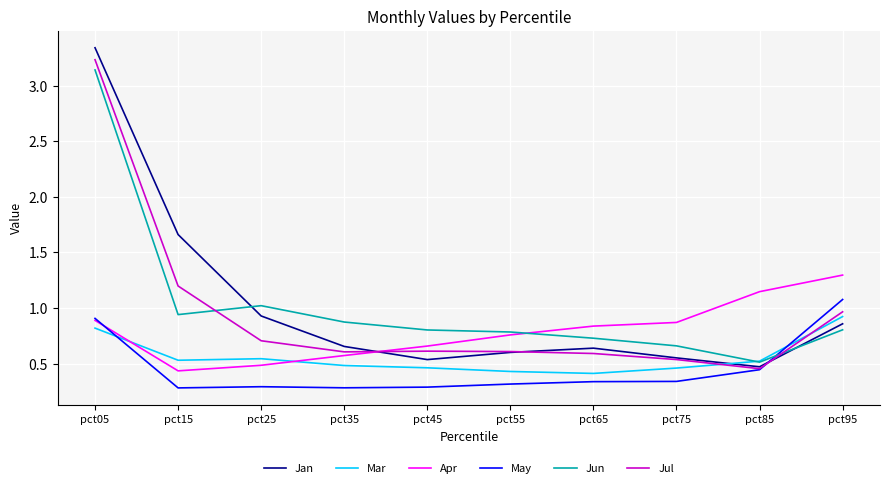

How many lines are shown in the chart?

6